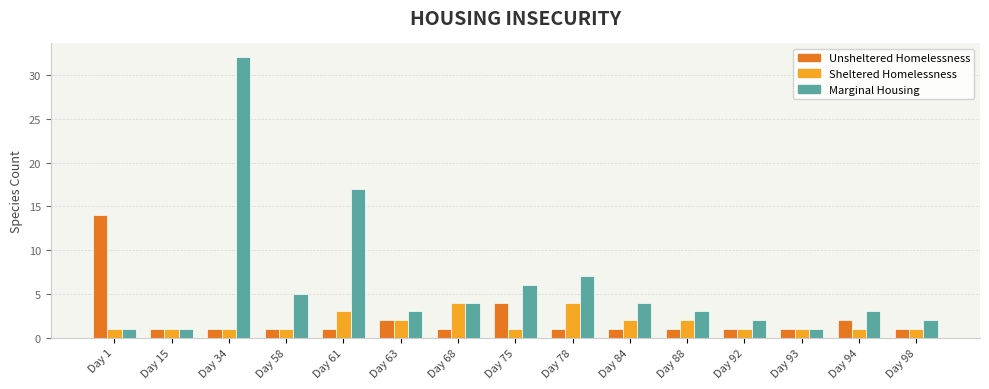

How many series are shown in this chart?

3